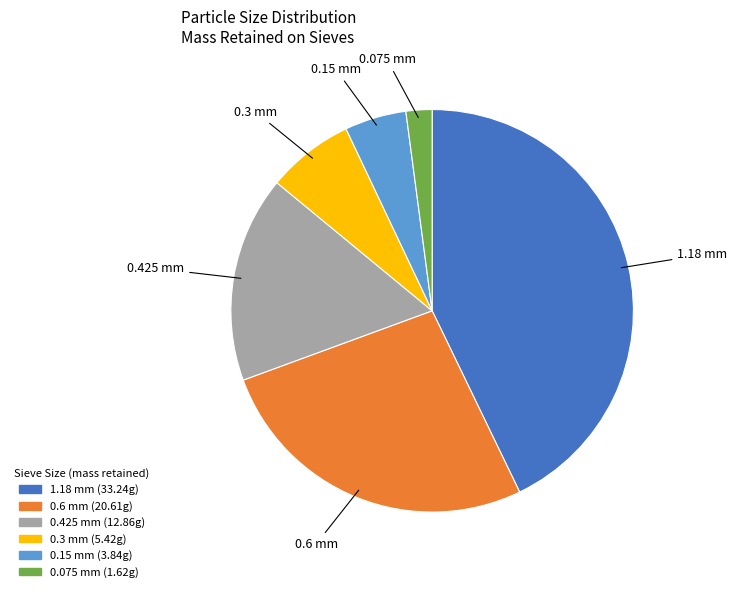

What is the largest slice in the pie chart?

1.18 mm